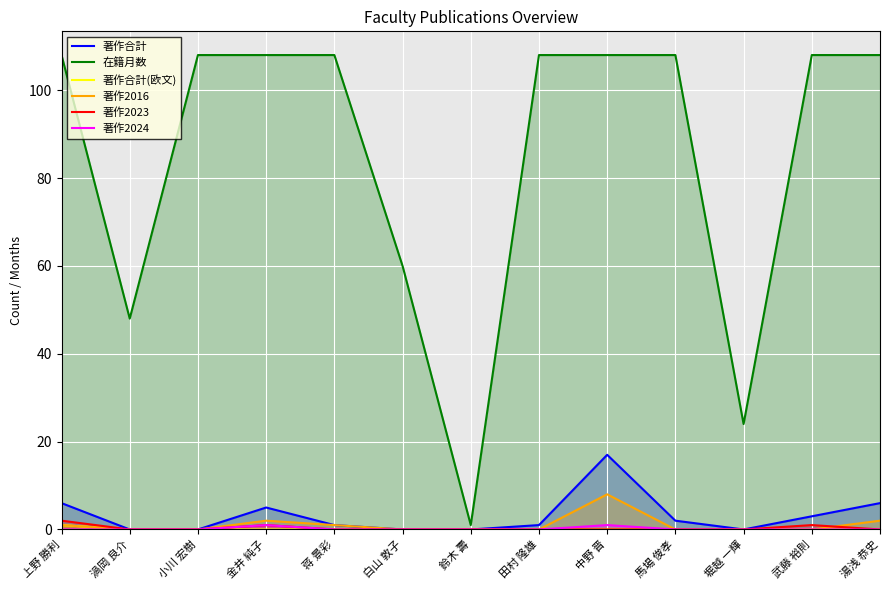

Rank the series at 白山 敦子 from highest to lowest value.

在籍月数, 著作合計, 著作合計(欧文), 著作2016, 著作2023, 著作2024